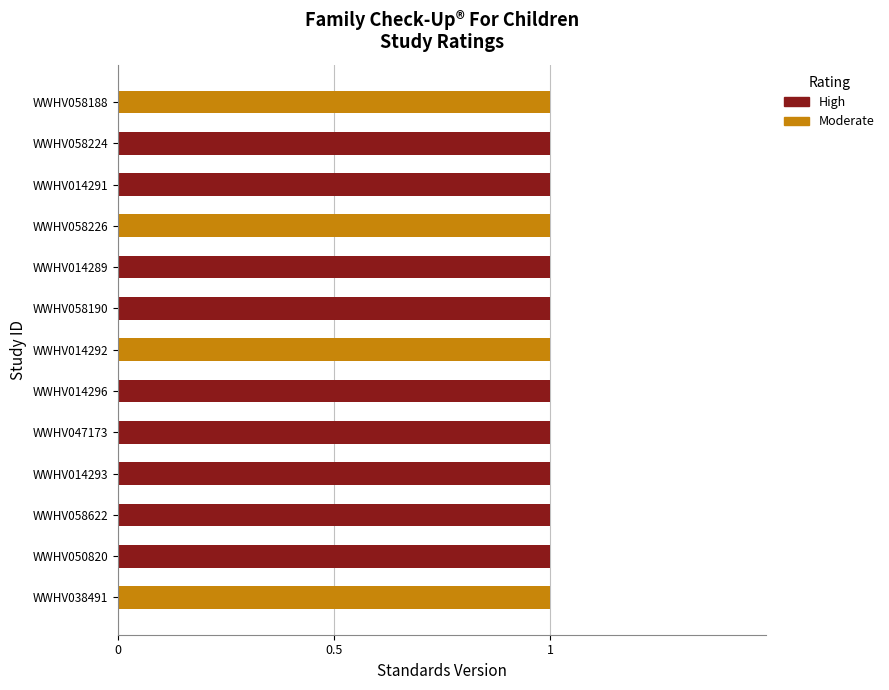

Read the High value at WWHV014289.

1